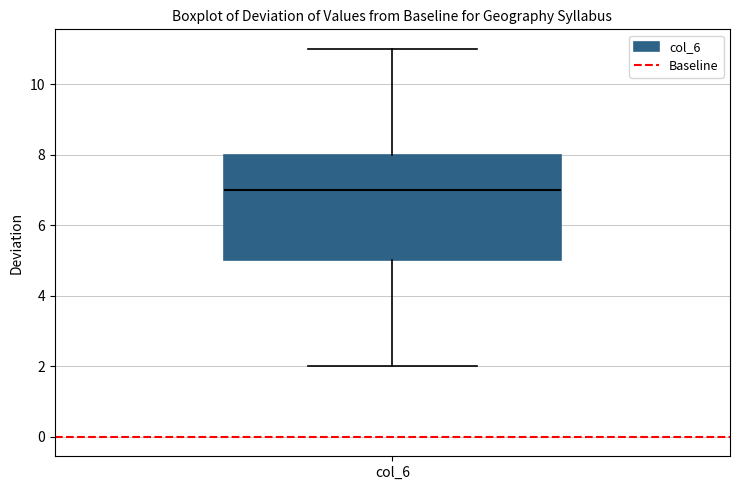

Transcribe this box plot: give where the median line is, the range the box spans, and where the two whiskers end, as read against the y-axis. The values are not printed on the chart, so give them approximately, as read against the axis.

median 7, box 5 to 8, whiskers 2 to 11